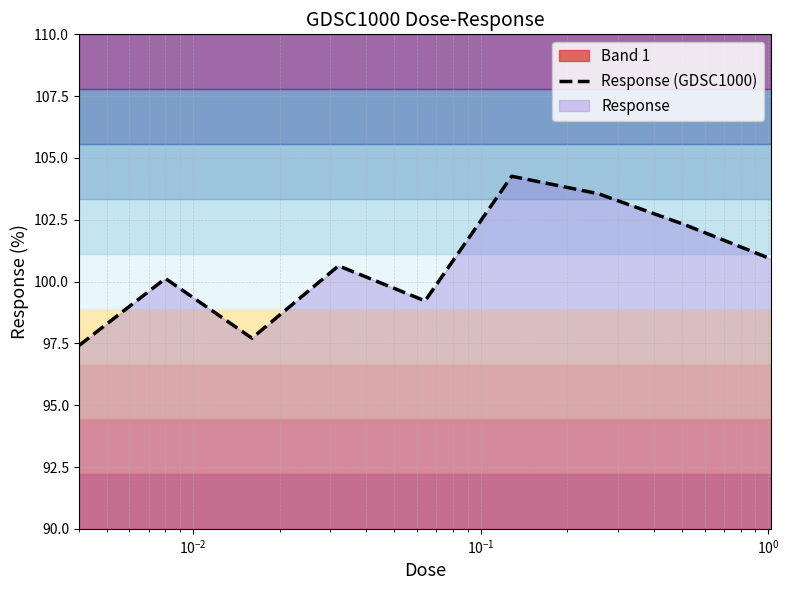

How many interior local peaks (higher than both neighbors) does the data have?

3